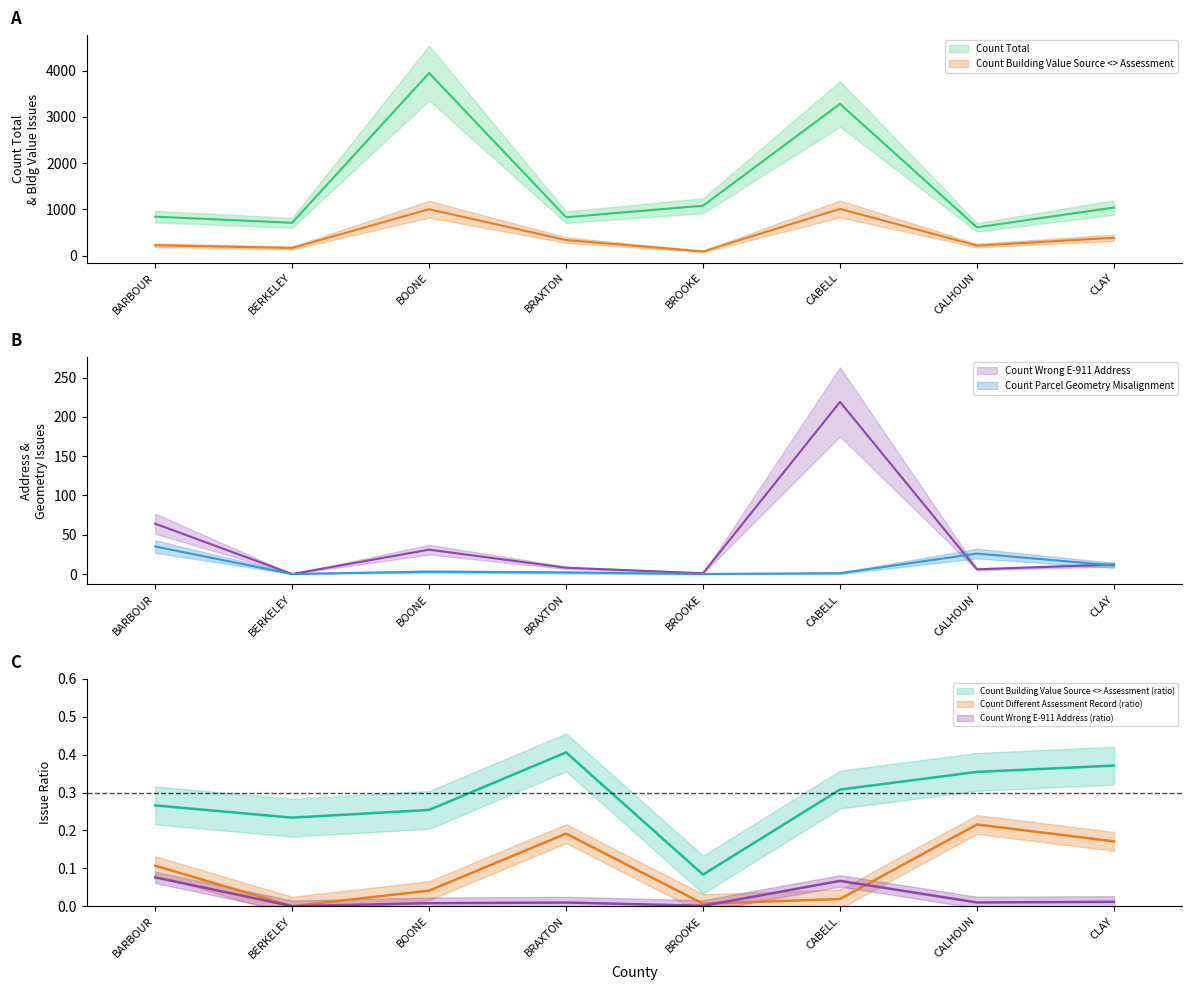

Which series has the largest range (max minus min)?

Count Total